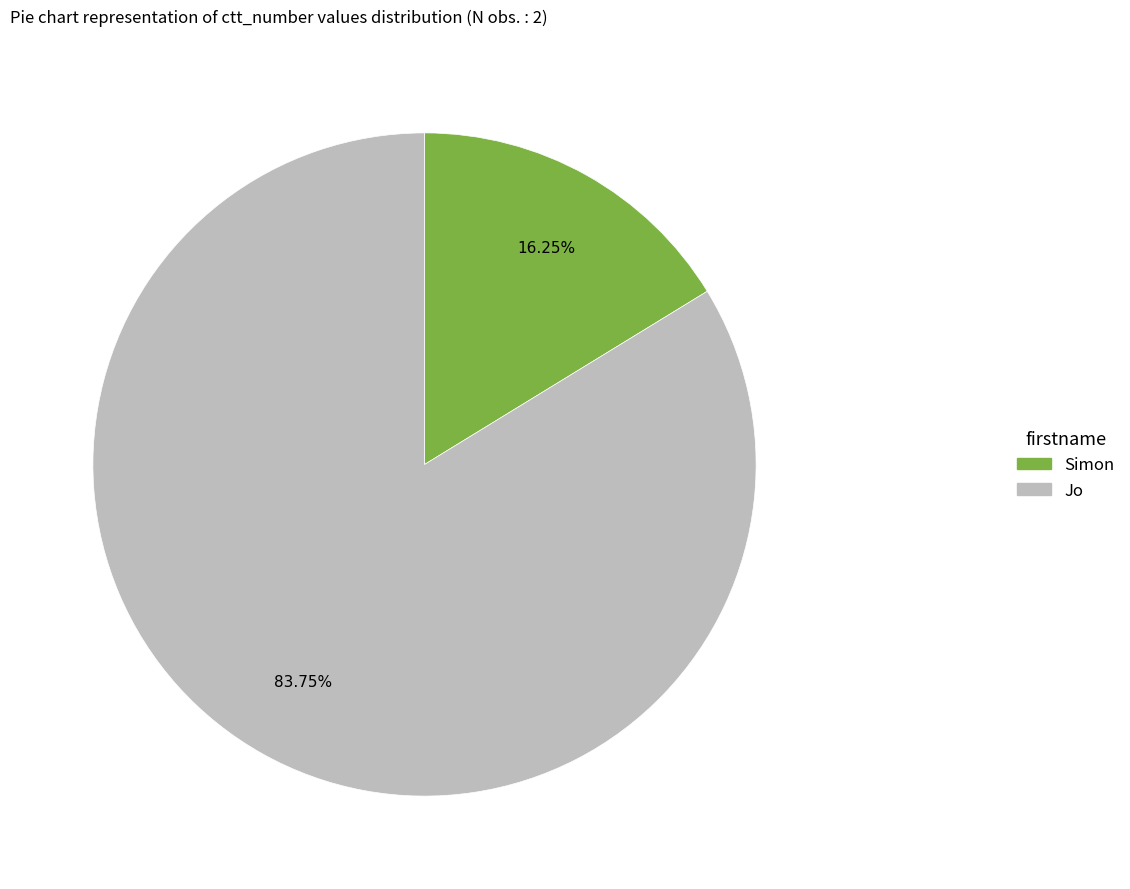

To the nearest percent, what is the average slice percentage?

50%